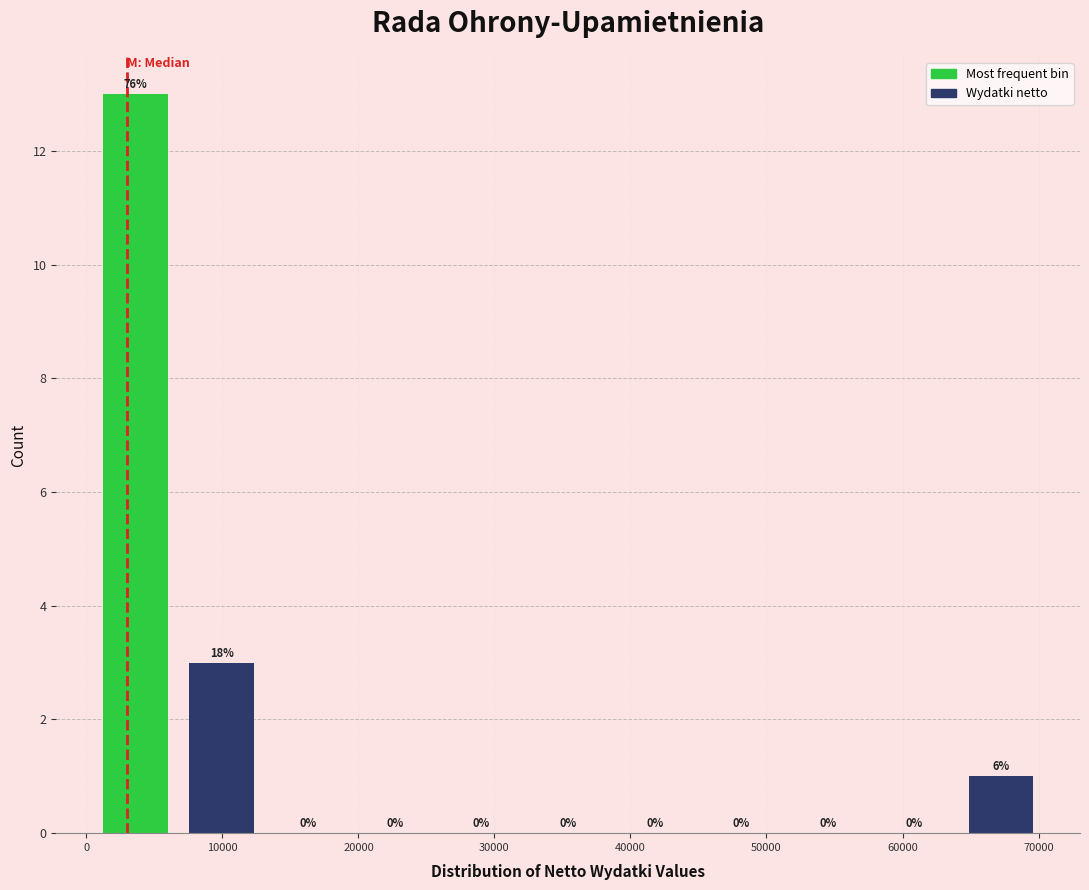

Over which range of the x-axis is the bar tallest?

0 to 7000